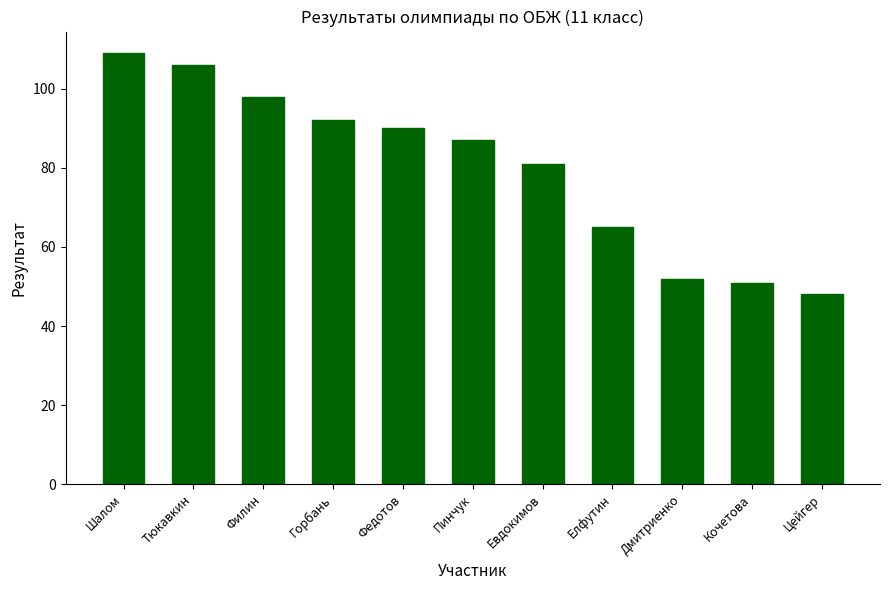

Which category has the highest value across all series?

Шалом